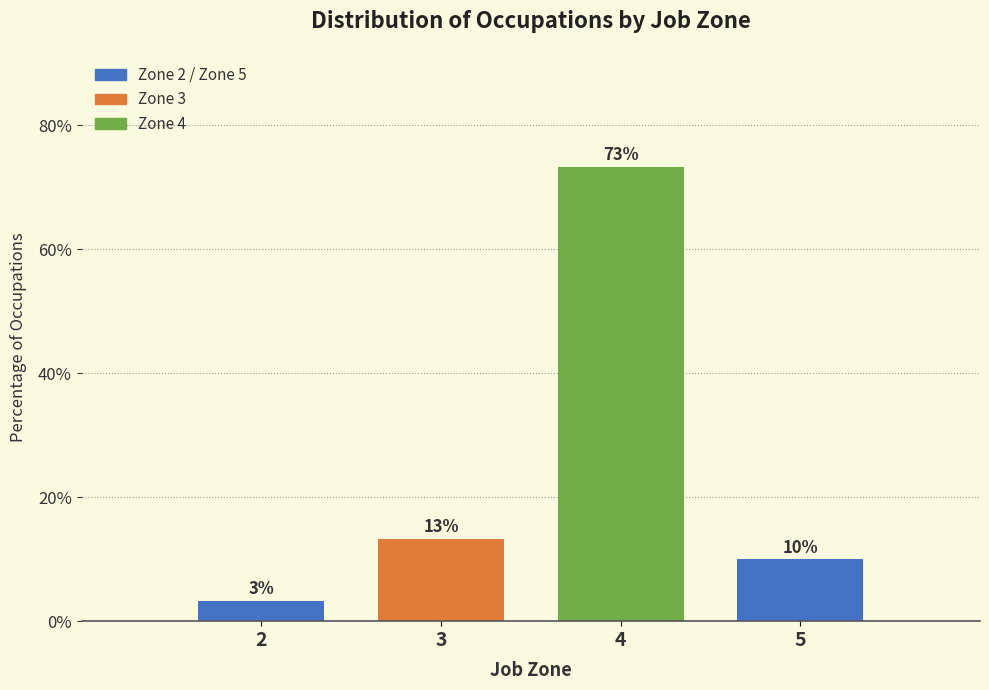

At which label does the data first exceed 13?

3